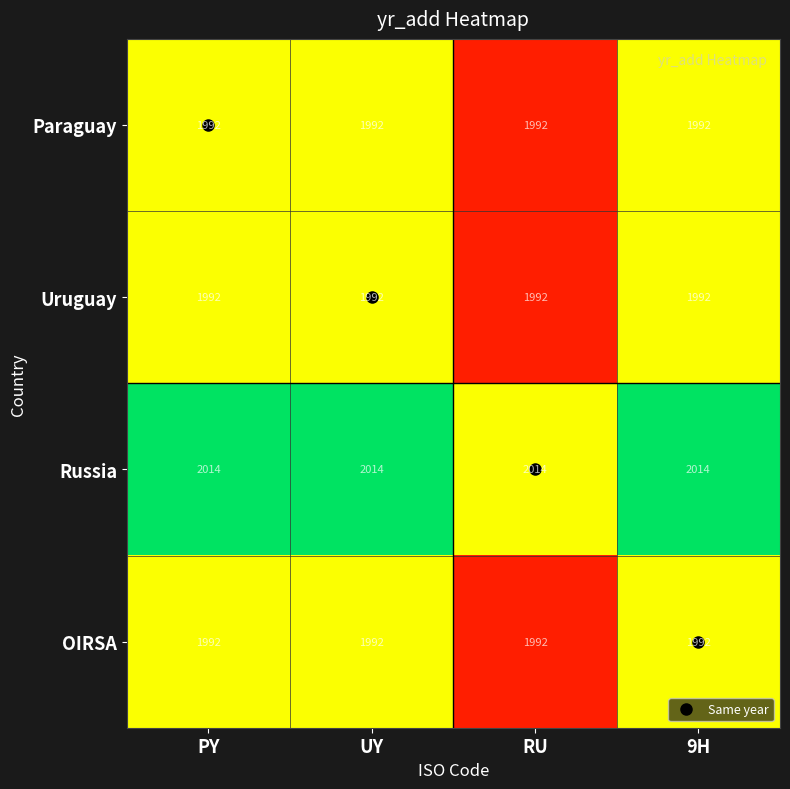

The OIRSA series shows 2995 at PY. True or false?

False